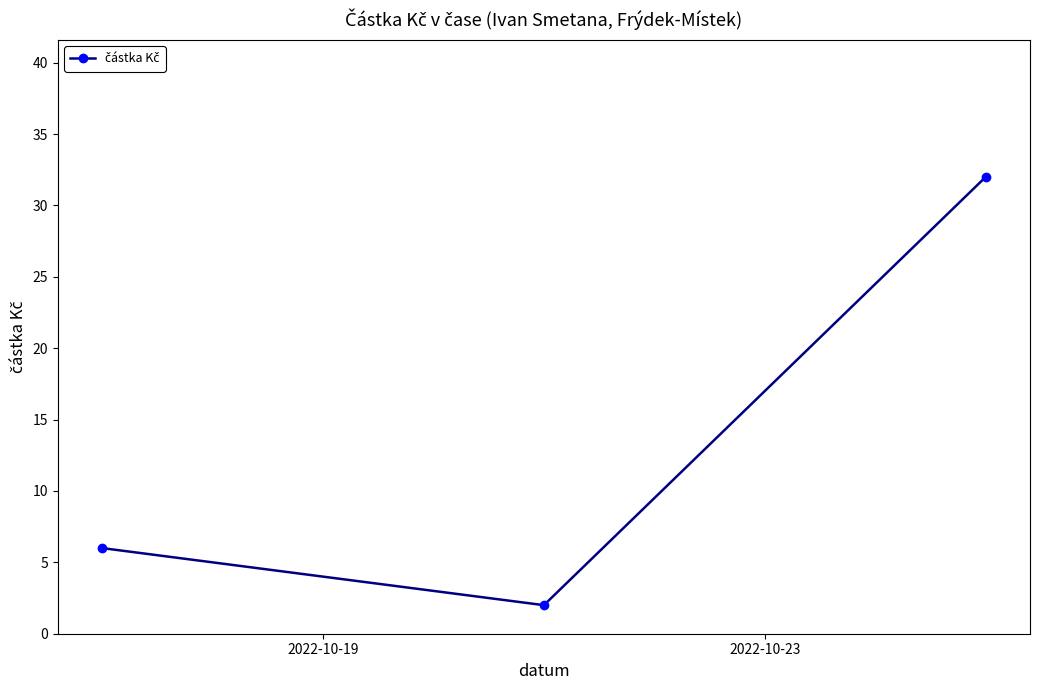

What is the difference between the maximum and second lowest values?

26